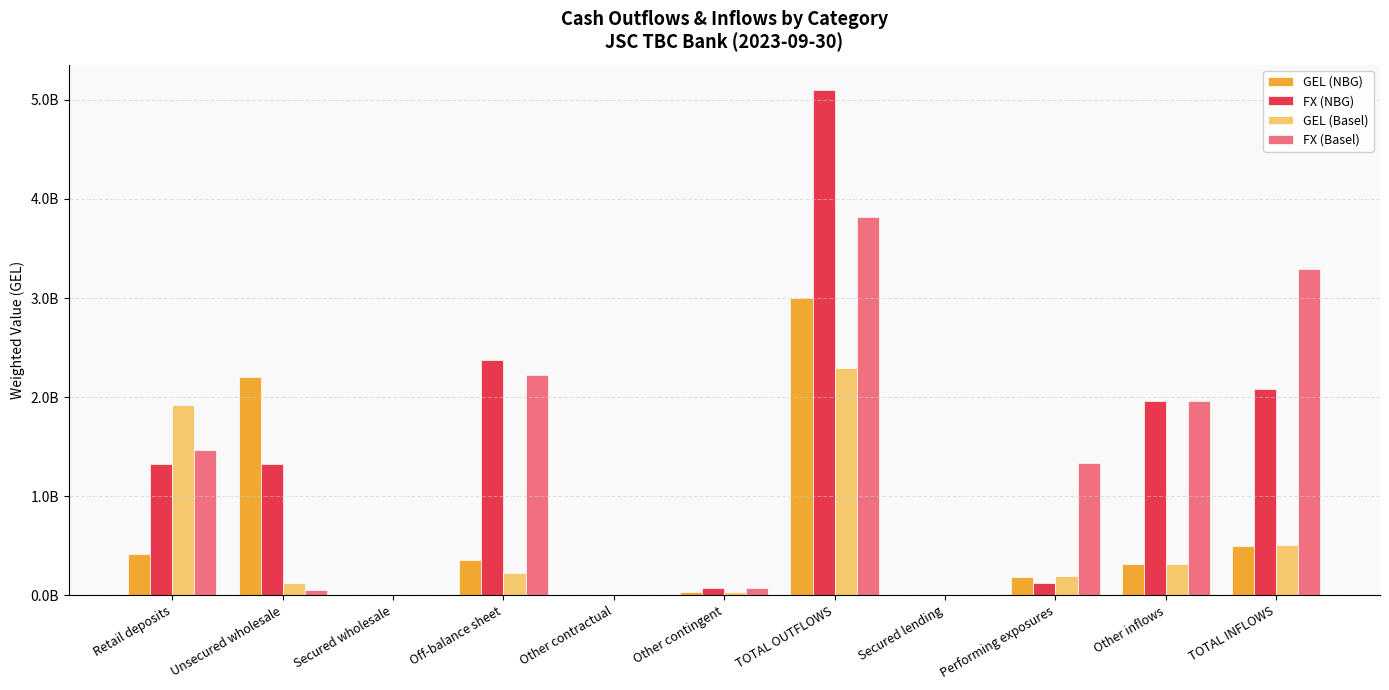

At which category does the chart reach its peak across all series?

TOTAL OUTFLOWS